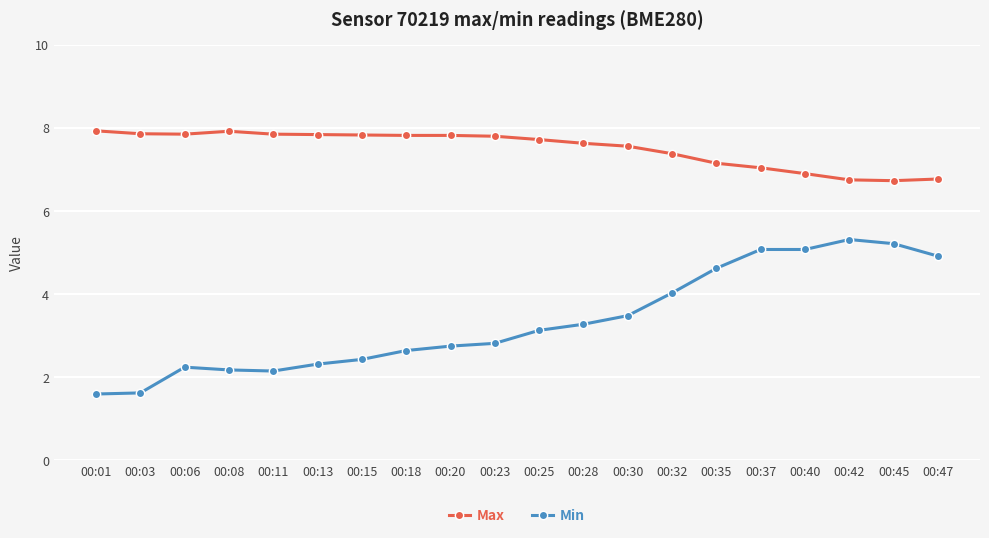

The Min series shows 2.2 at 00:06. True or false?

True